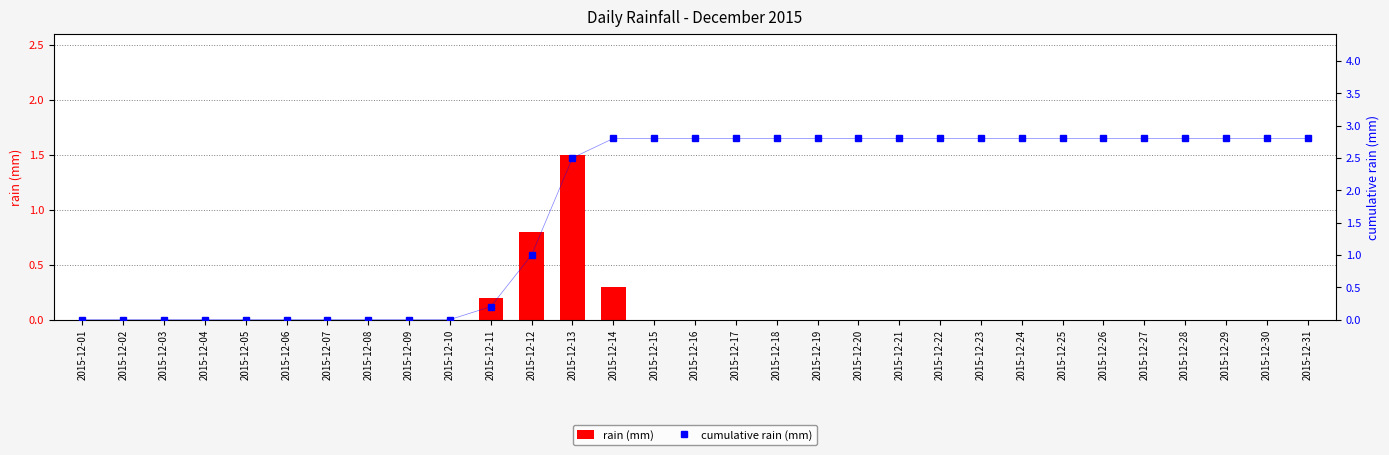

What is the difference between the maximum and minimum values in the rain (mm) series?

1.5